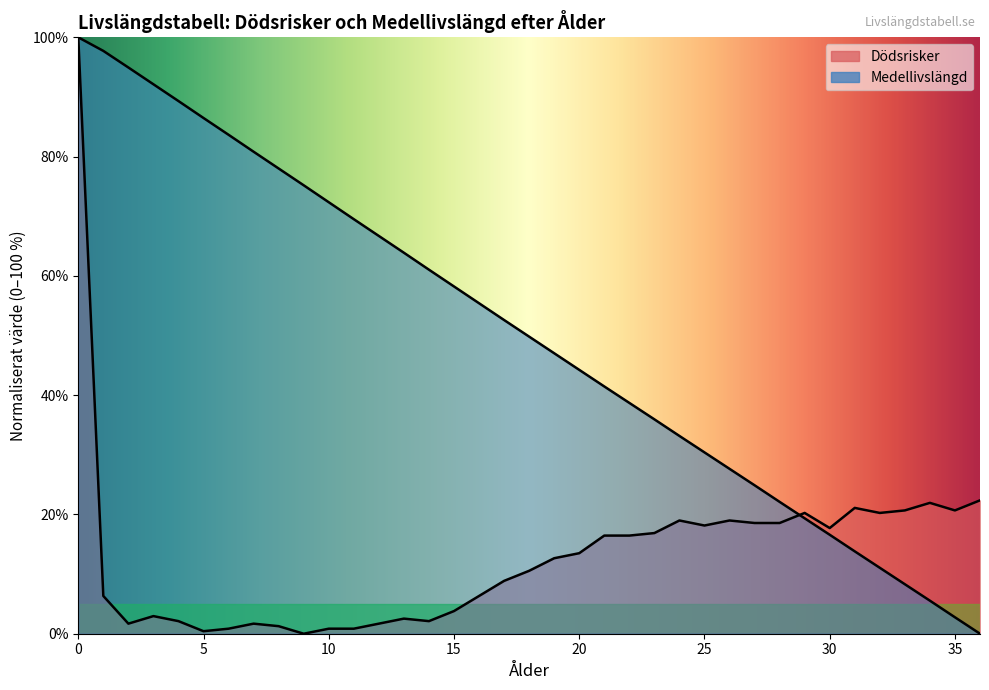

Which has a higher value, 23 or 15?

23